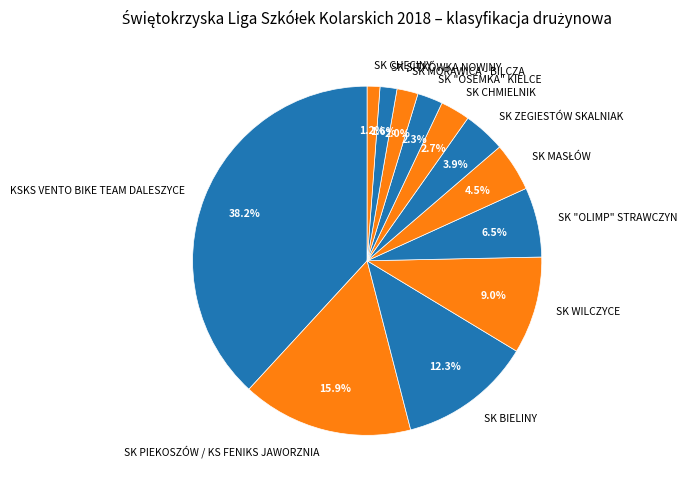

How much of the chart is everything except SK CHMIELNIK?

97.3%